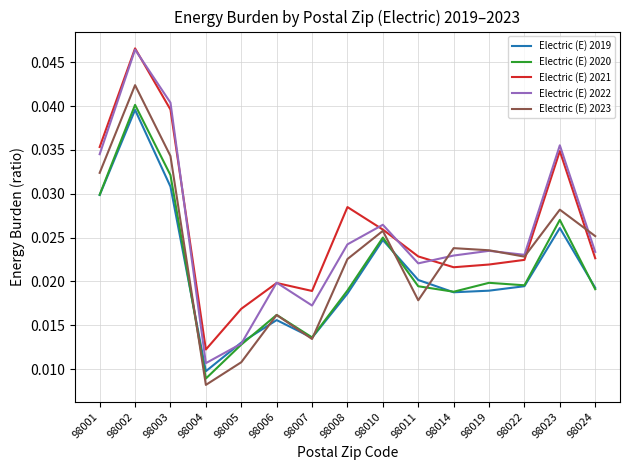

At which category does the chart reach its peak across all series?

98002